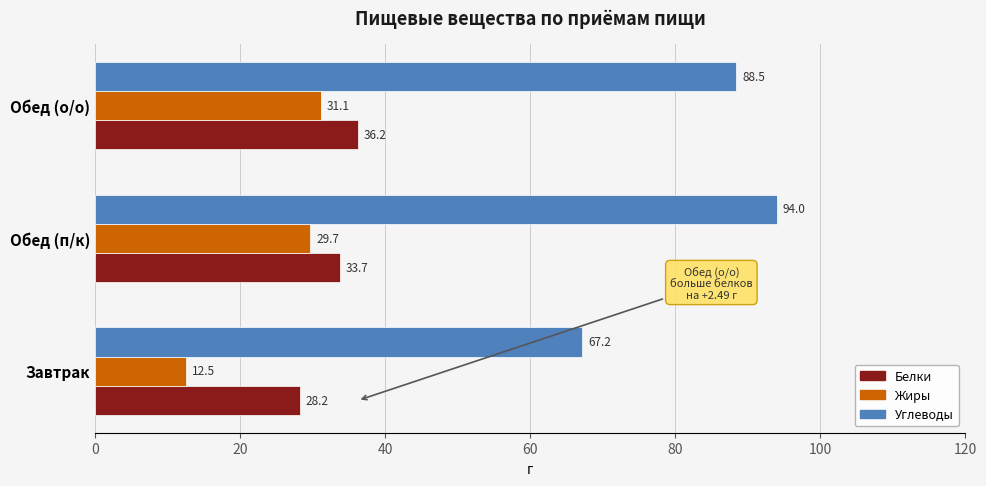

Which category has the highest value in the Углеводы series?

Обед (п/к)